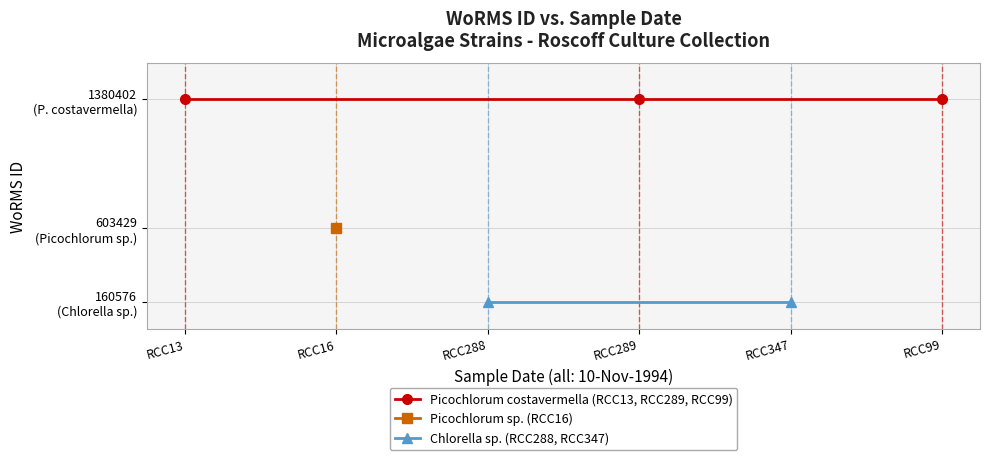

Does the chart display data point markers on the line(s)?

Yes